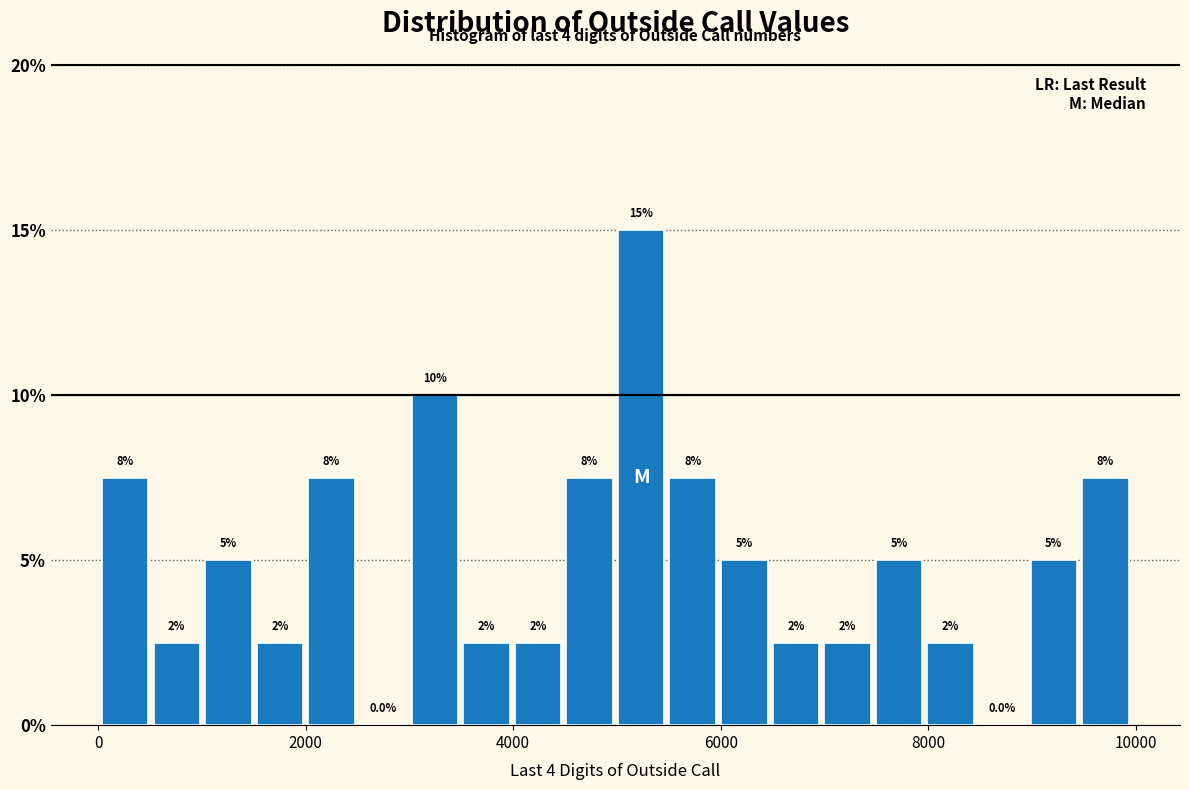

Read against the x-axis, roughly where is the centre of the tallest bar?

5200